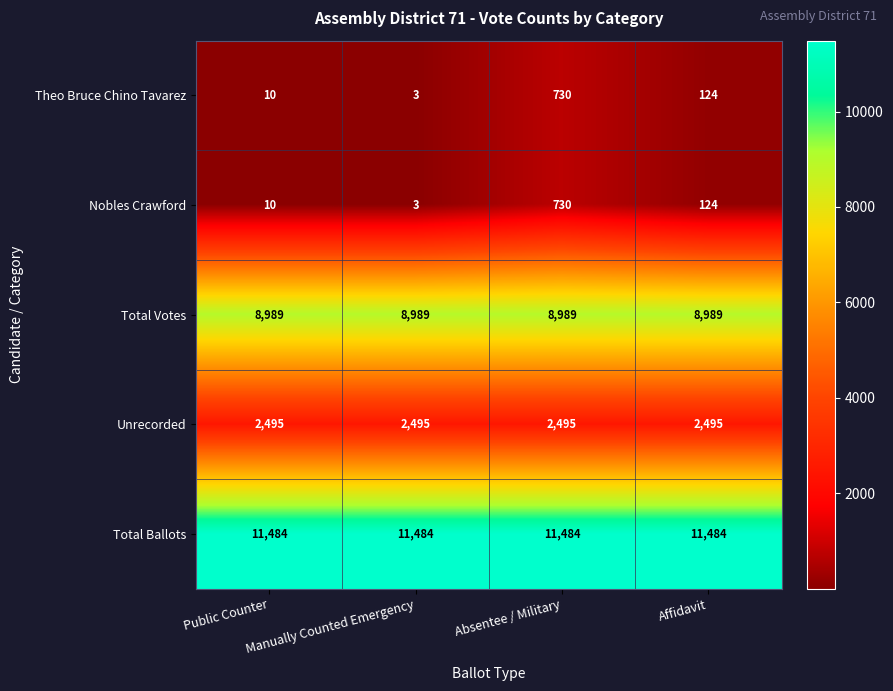

What is the lowest value of the Total Votes series?

8989